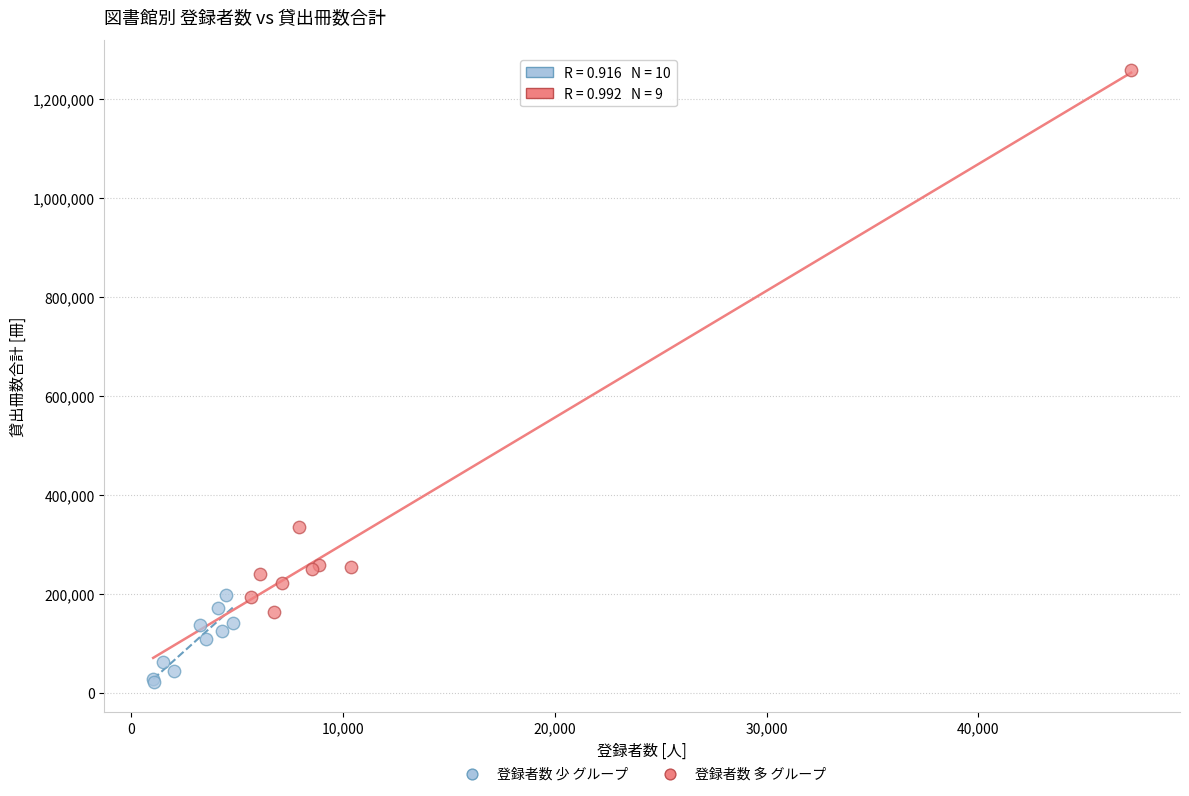

Which series contains the highest Y value?

登録者数 多 グループ